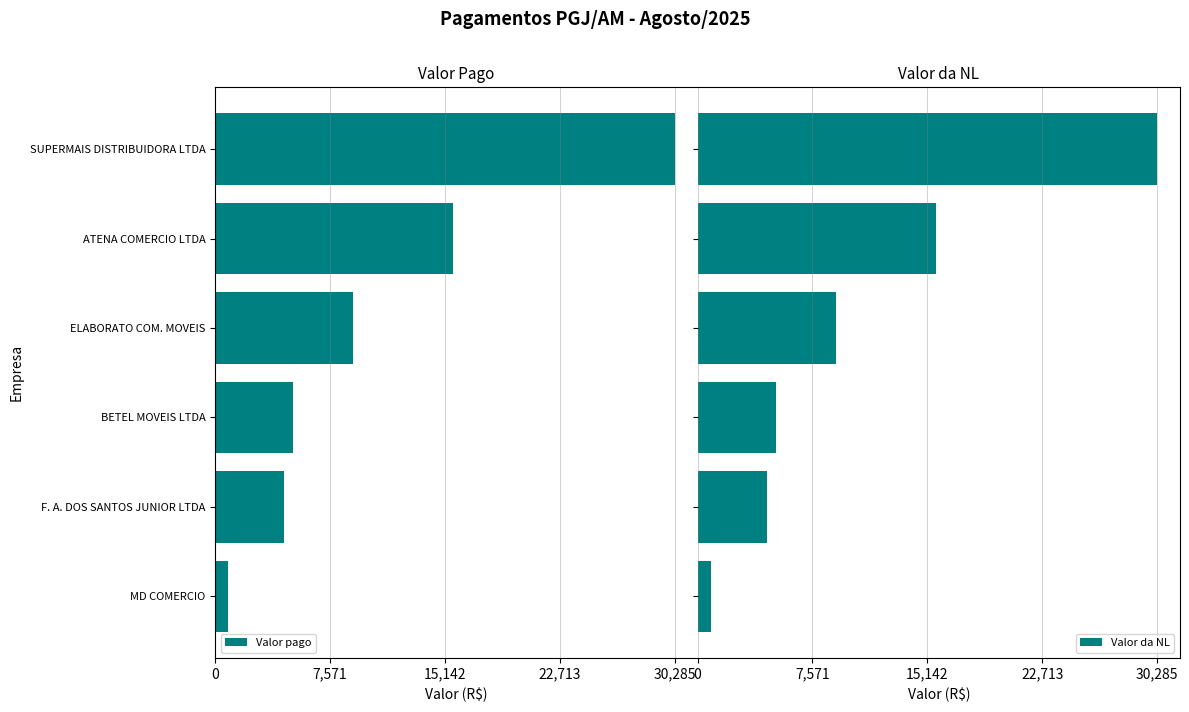

Rank the series by their maximum value, from lowest to highest.

Valor pago, Valor da NL